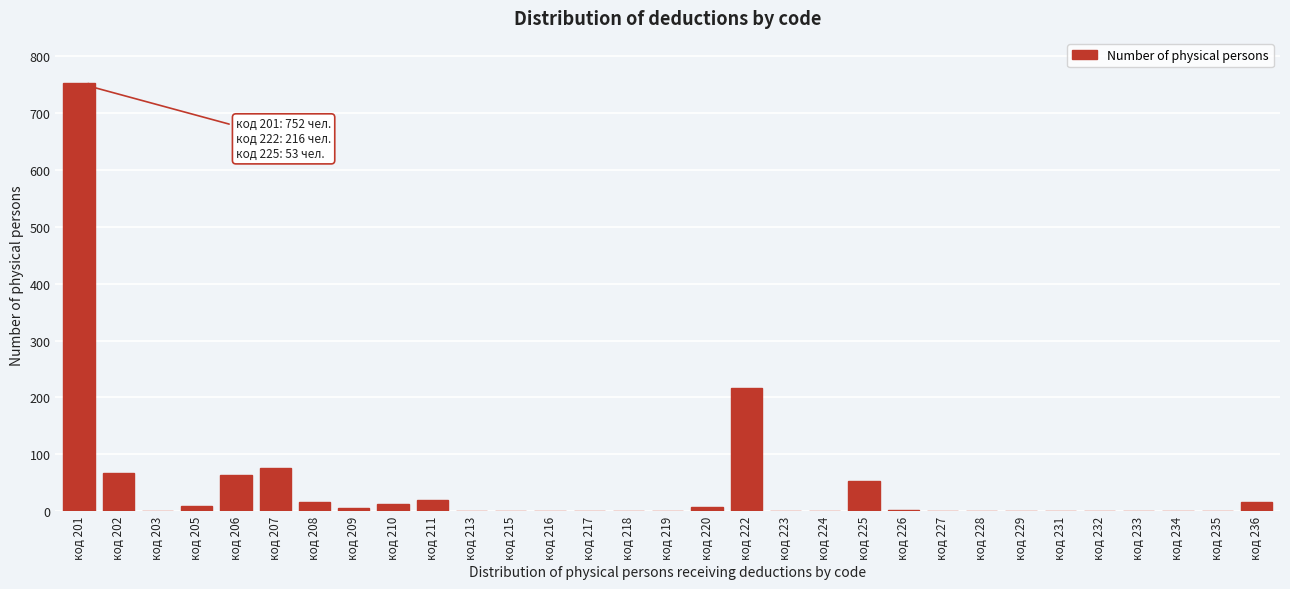

What is the ratio of the value at код 206 to the value at код 236?

3.8